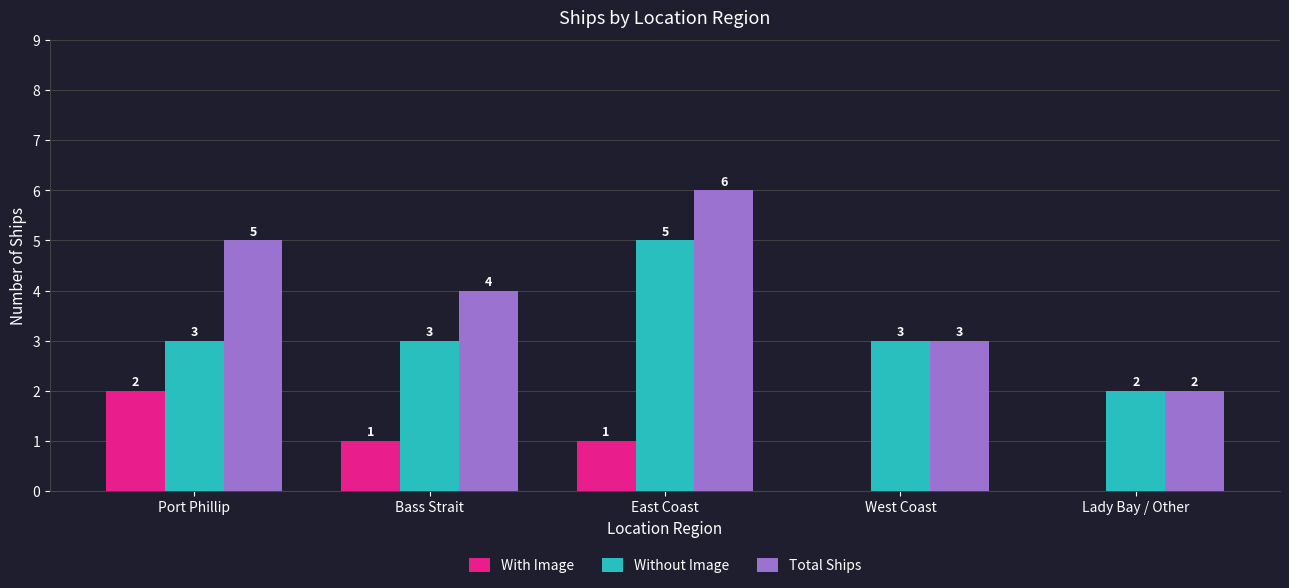

Reading right to left, extract all data points from this chart.

With Image: Lady Bay / Other=0	West Coast=0	East Coast=1	Bass Strait=1	Port Phillip=2
Without Image: Lady Bay / Other=2	West Coast=3	East Coast=5	Bass Strait=3	Port Phillip=3
Total Ships: Lady Bay / Other=2	West Coast=3	East Coast=6	Bass Strait=4	Port Phillip=5